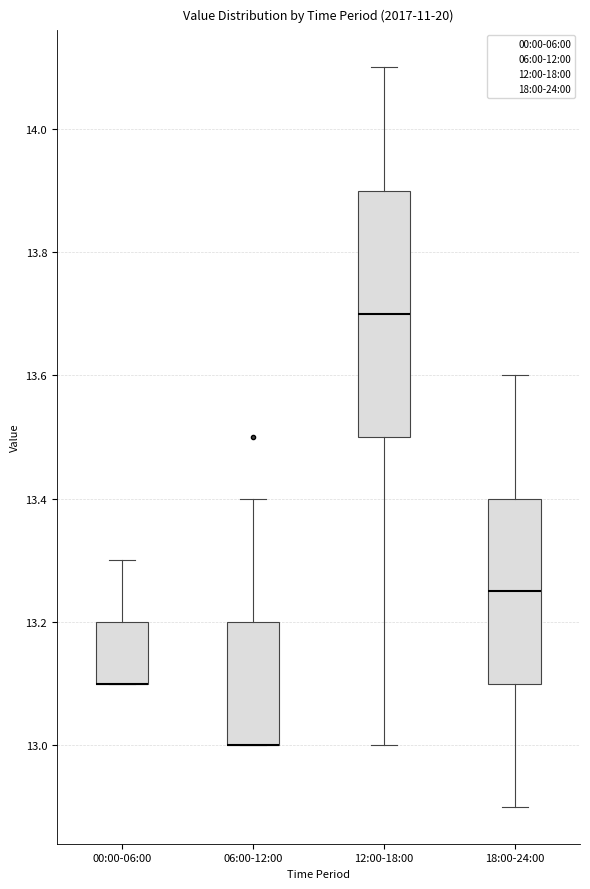

Reading left to right, read every box against the y-axis: the position of its median line, the range the box covers, and the ends of its whiskers. The values are not printed on the chart, so give them approximately, as read against the axis.

00:00-06:00: median 13.10 (drawn on the box's lower edge), box 13.10 to 13.20, whiskers 13.10 to 13.30
06:00-12:00: median 13.00 (drawn on the box's lower edge), box 13.00 to 13.20, whiskers 13.00 to 13.40
12:00-18:00: median 13.70, box 13.50 to 13.90, whiskers 13.00 to 14.10
18:00-24:00: median 13.26, box 13.10 to 13.40, whiskers 12.90 to 13.60